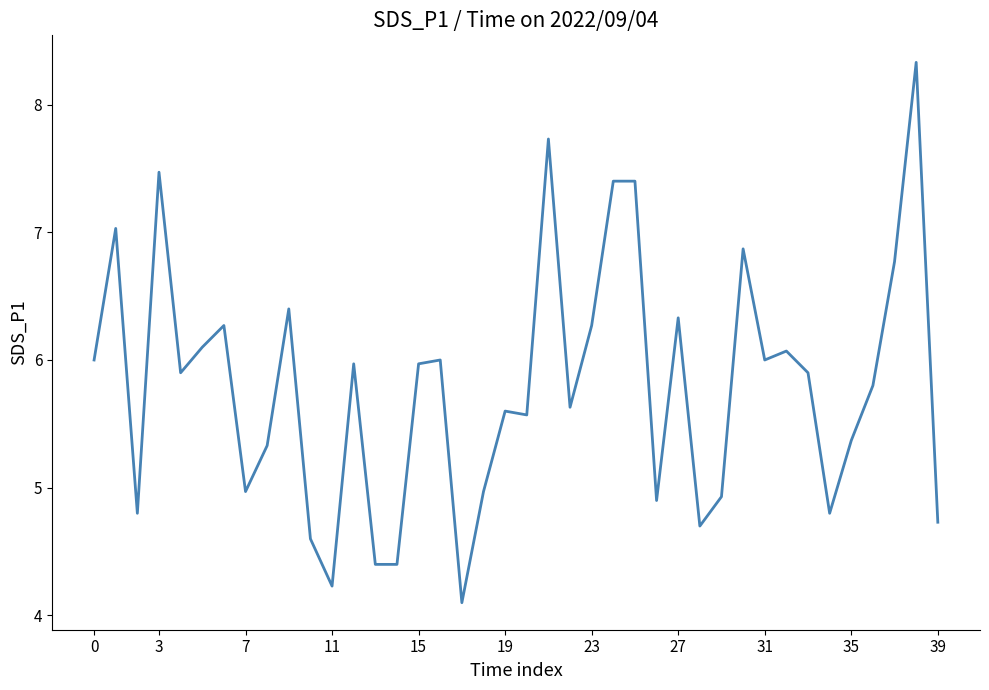

What is the smallest value displayed?

4.1